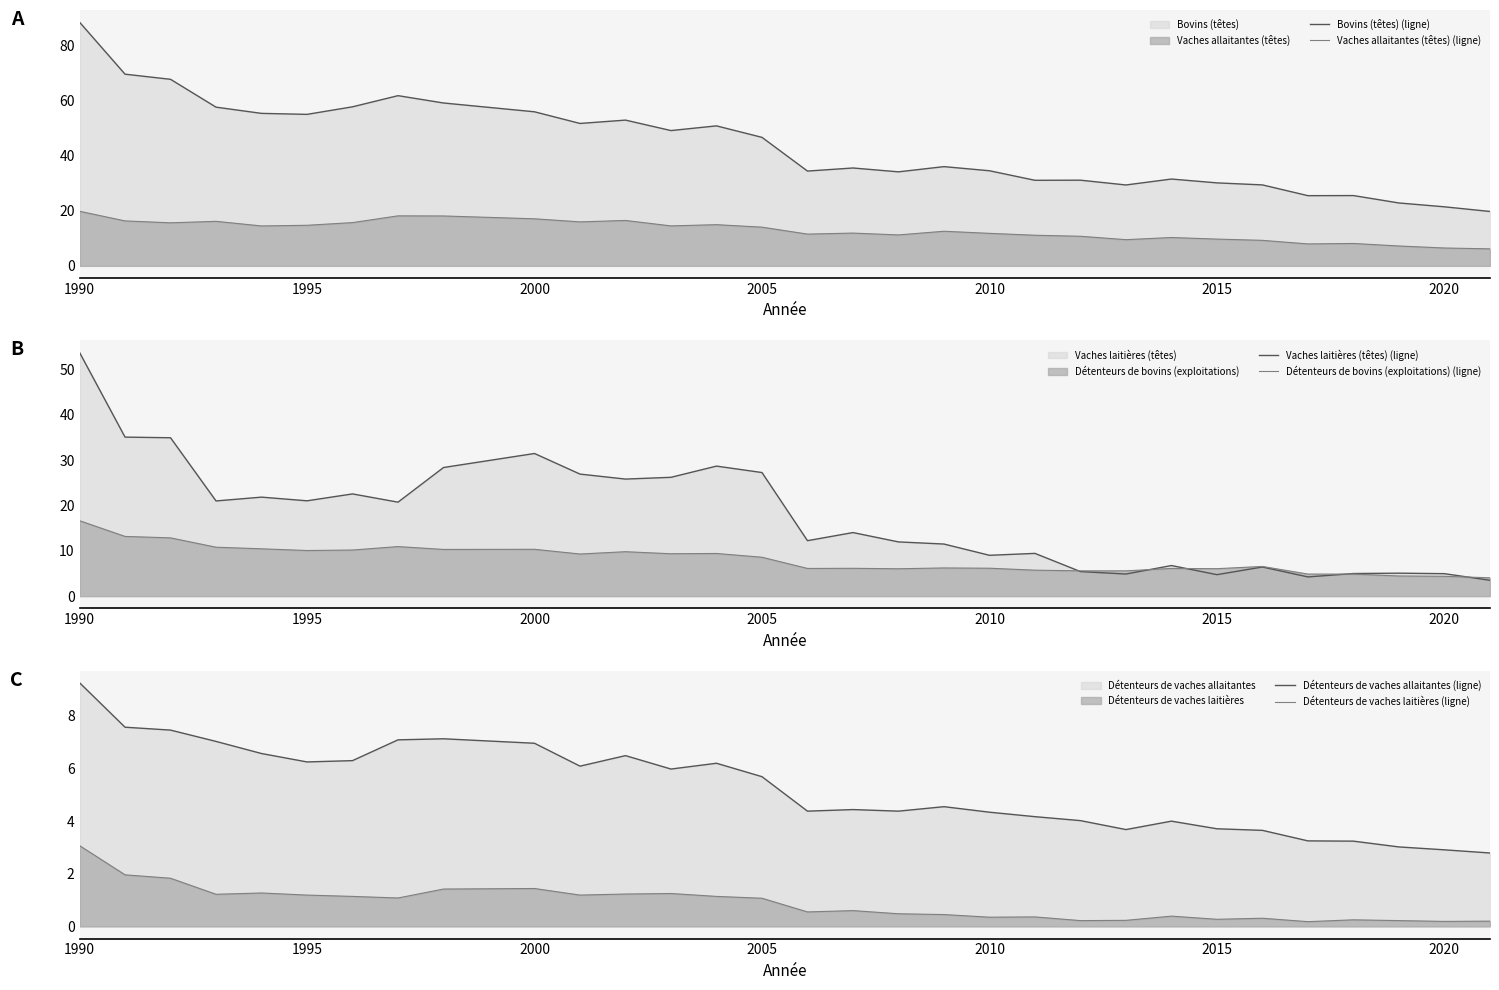

The Détenteurs de bovins (exploitations) (ligne) series shows 4.8 at 2005. True or false?

False